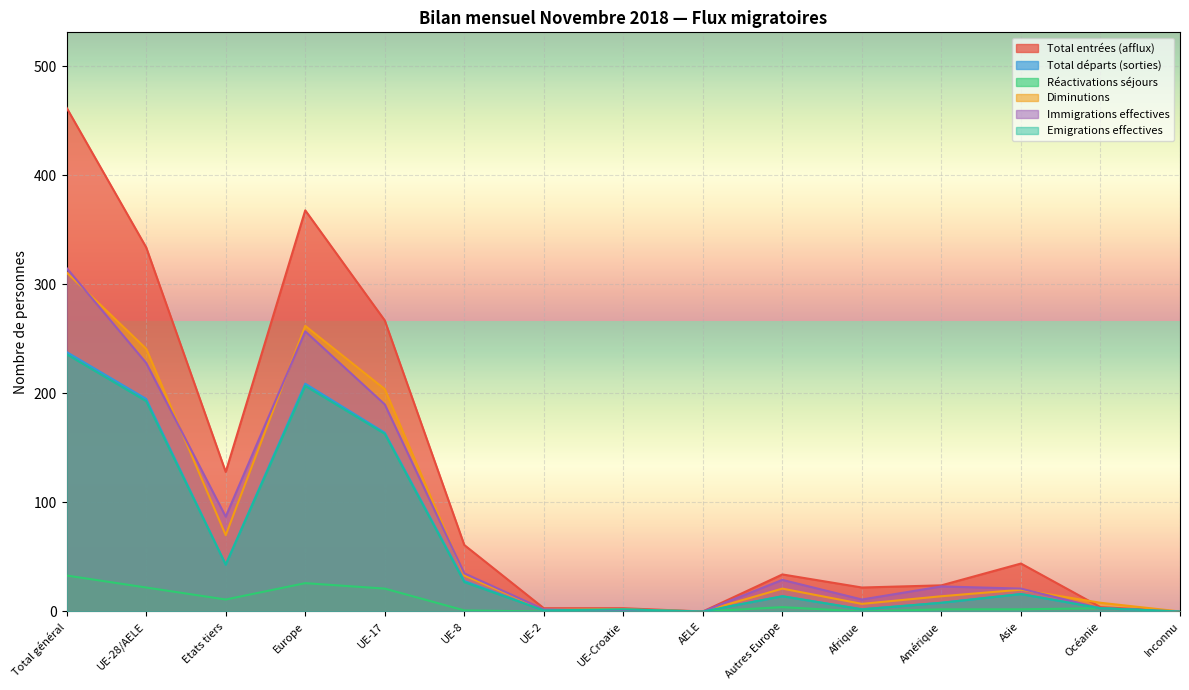

What is the difference between the highest and lowest values at UE-Croatie?

3